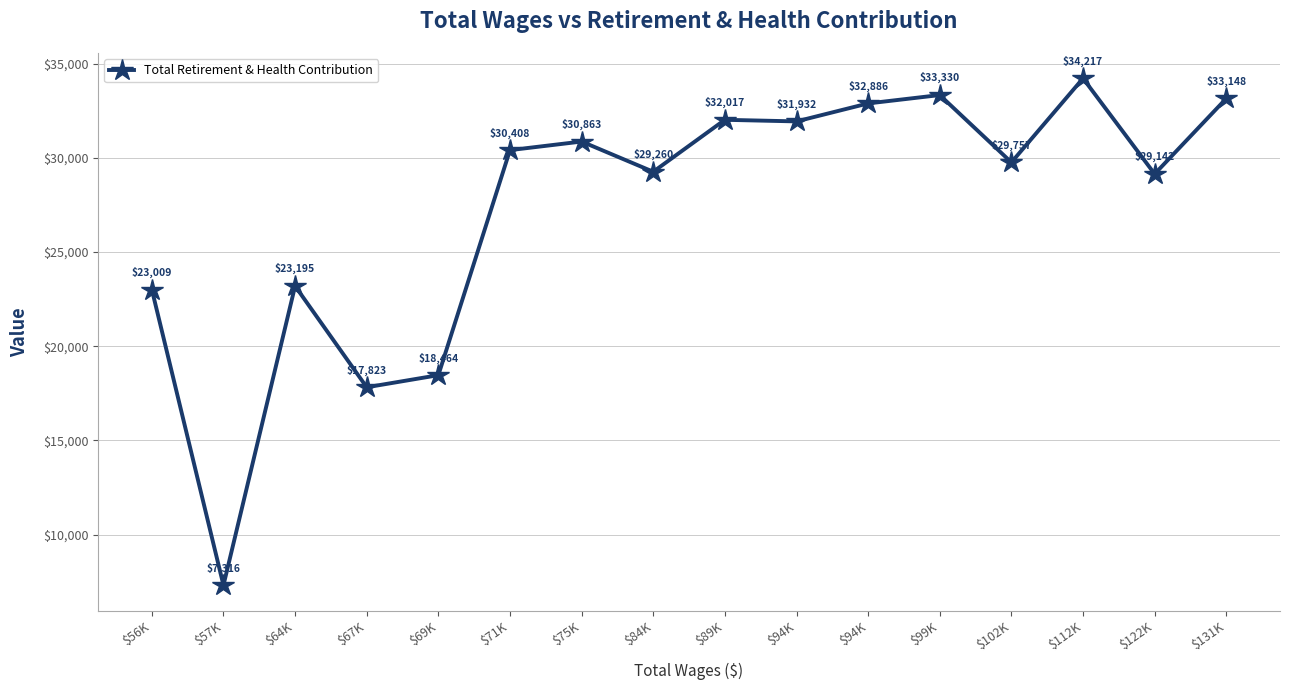

Does the chart display data point markers on the line(s)?

Yes